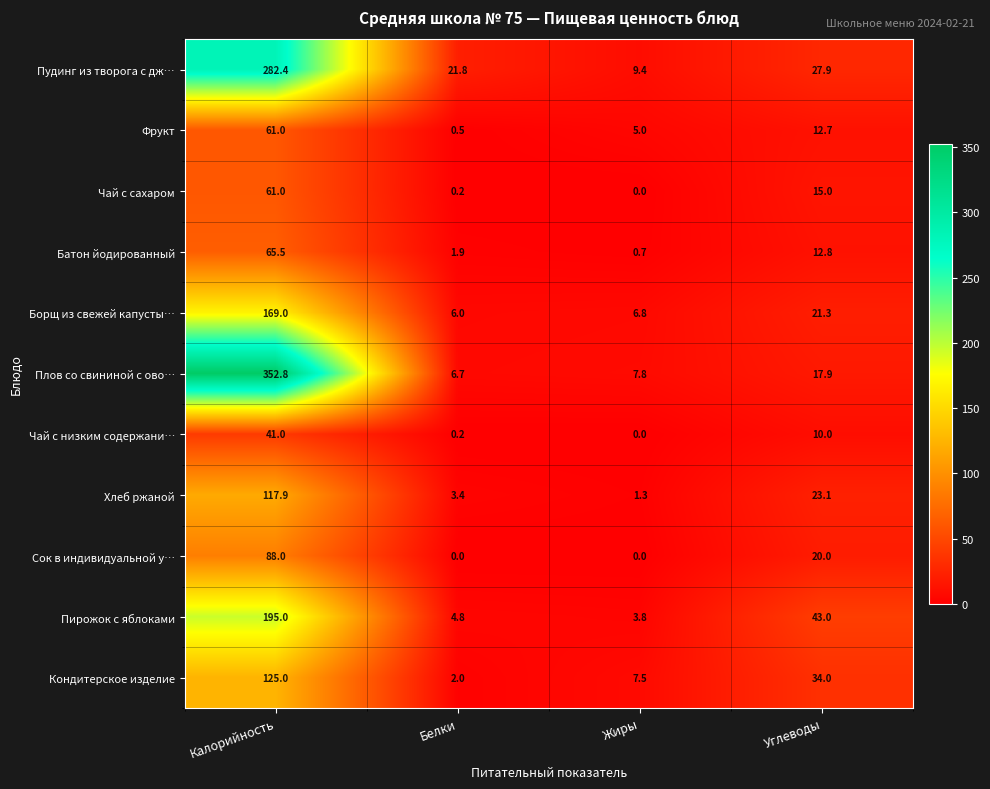

Which category has the lowest value in the Пудинг из творога с дж… series?

Жиры